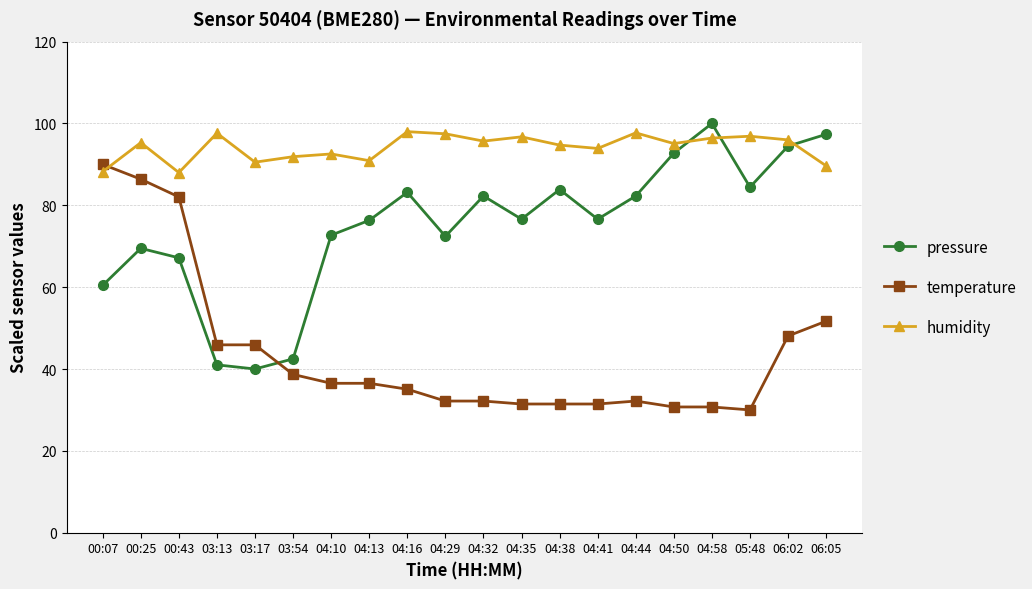

Between 04:16 and 06:02, which series saw the biggest shift?

temperature